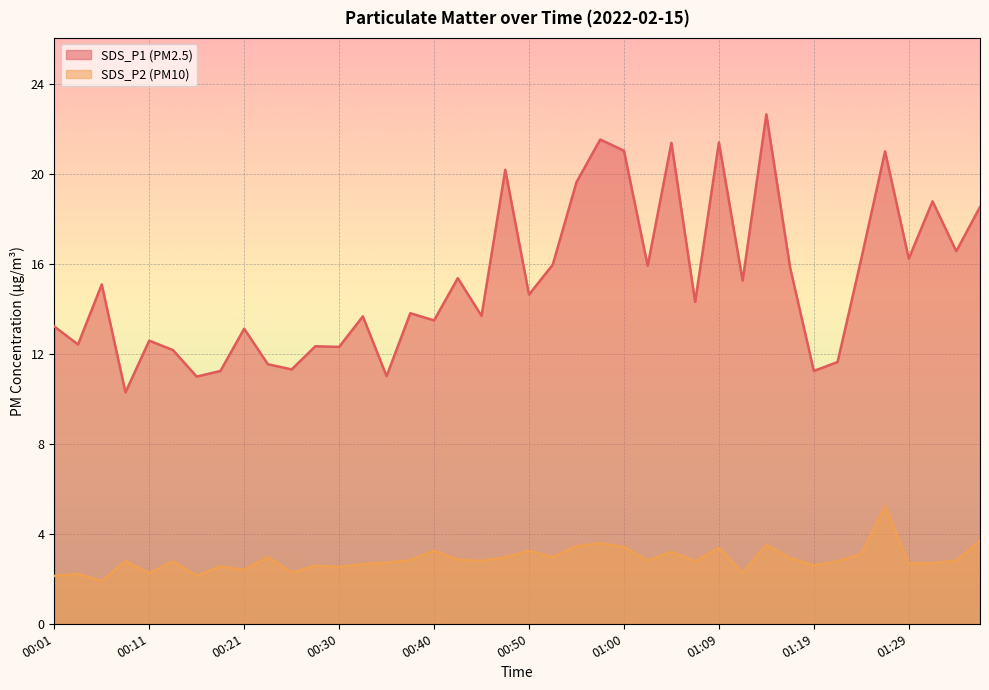

Is the value of SDS_P1 at 00:45 greater than the value of SDS_P2 at 01:07?

Yes